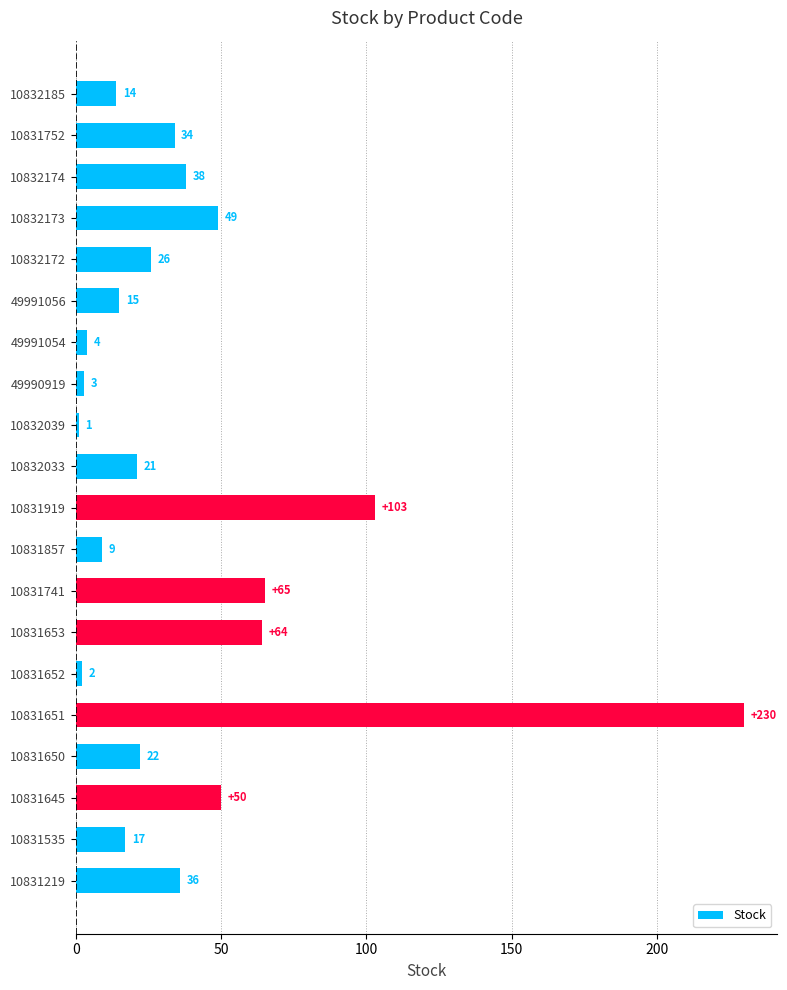

True or false: the data shows 1 at 10832039.

True